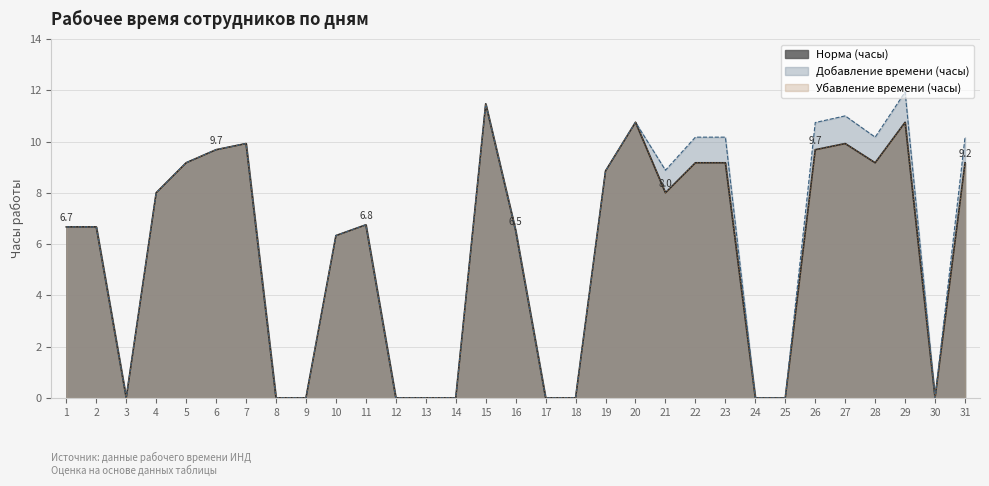

At which label does Норма (часы) first exceed 6?

1